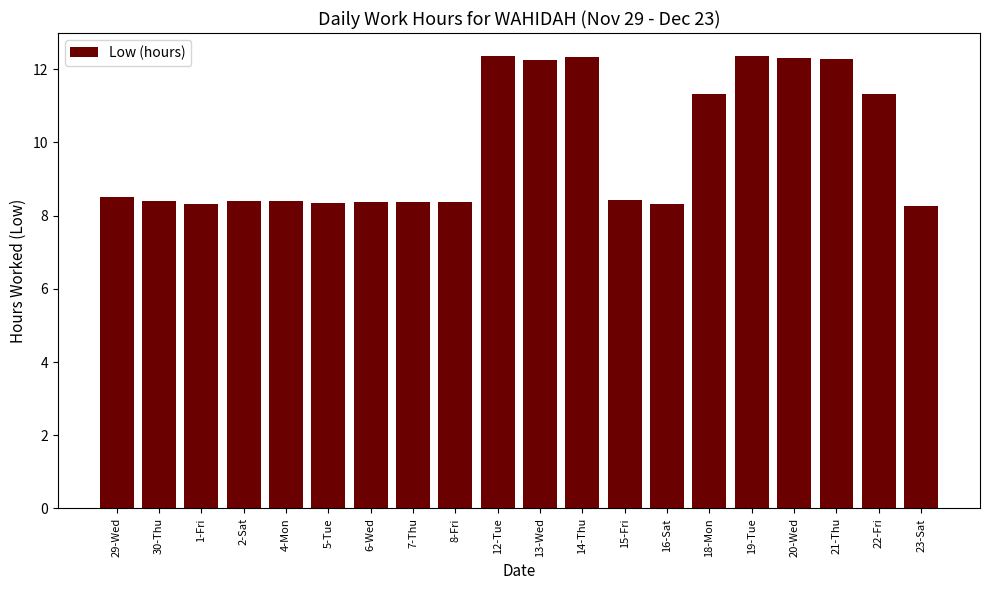

How many categories are shown in the chart?

20